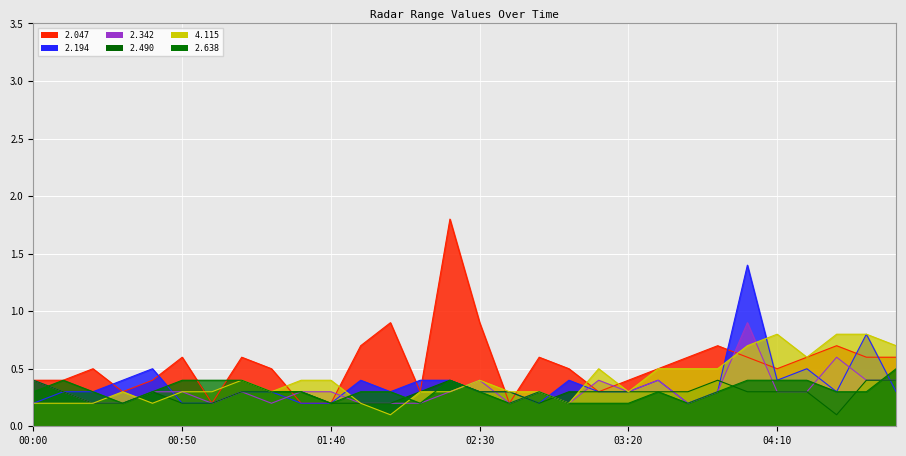

At which label is 2.342 closest to 0?

00:20